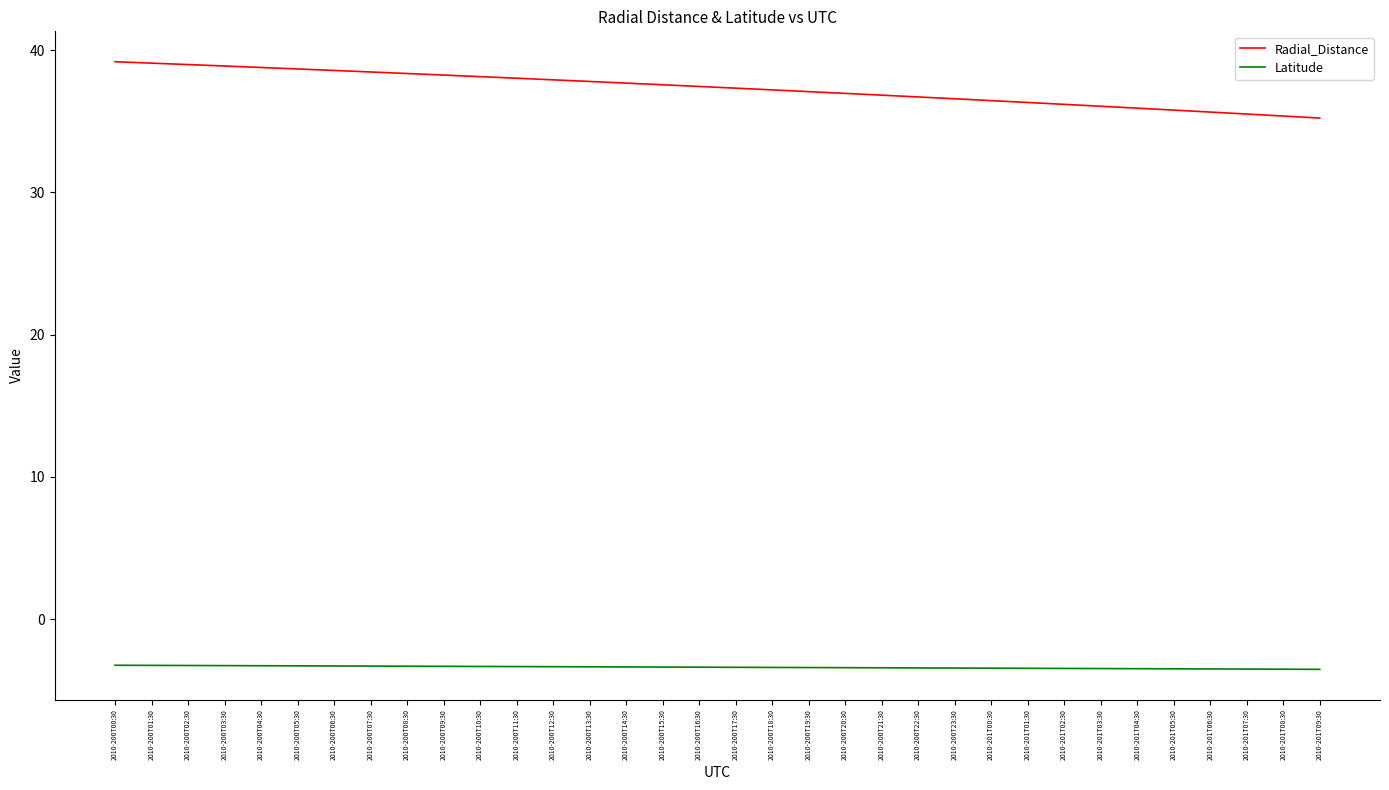

At which label does Radial_Distance first exceed 37?

2010-200T00:30